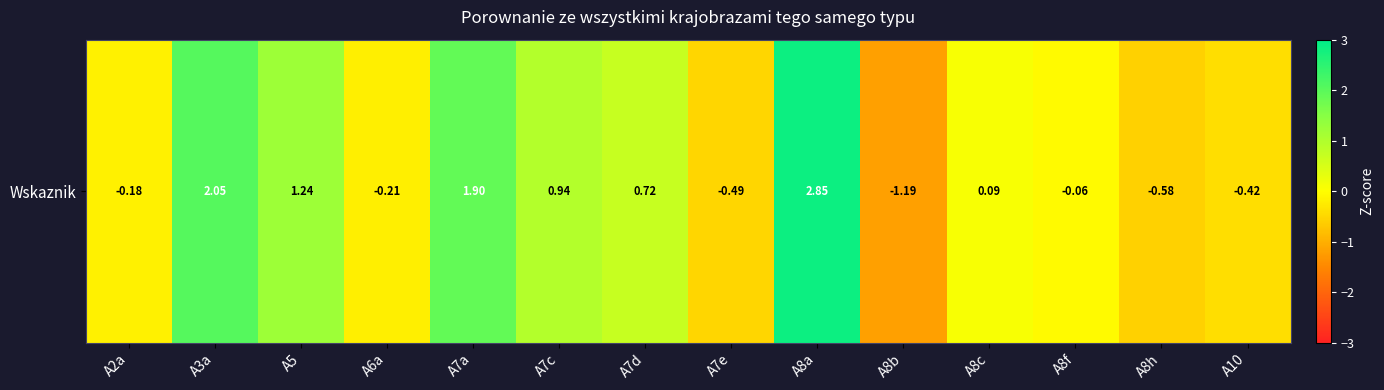

At which label is the value closest to 0?

A8f